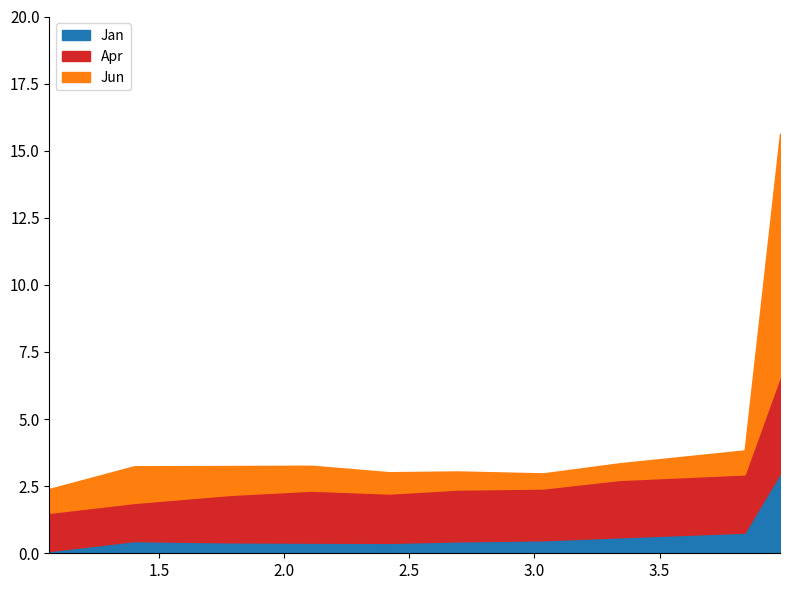

What is the lowest value of the Jan series?

0.1